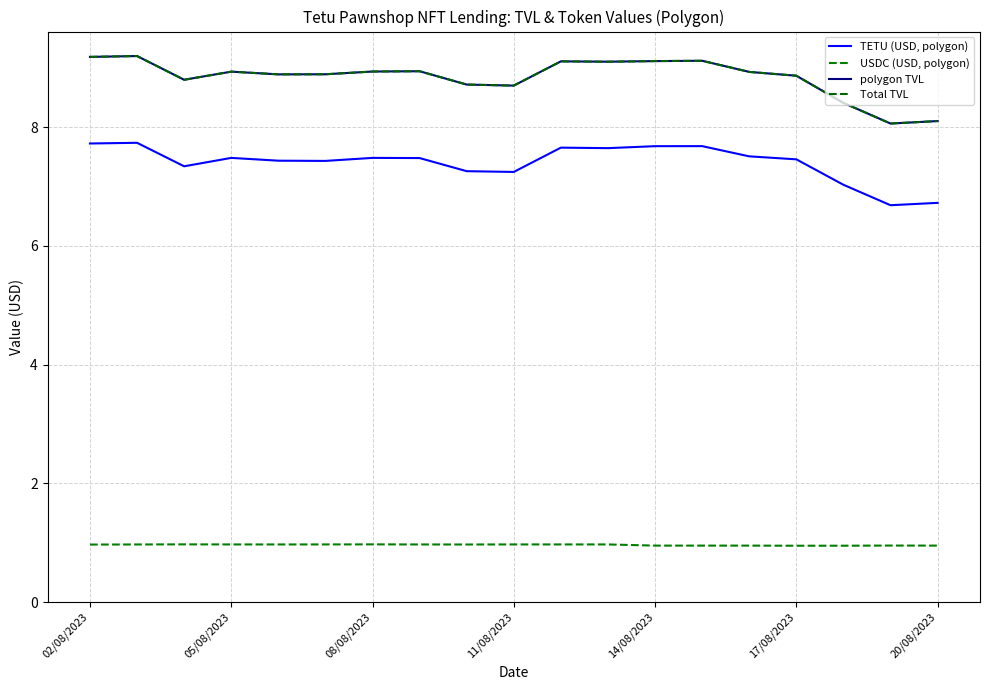

Is this an area chart (filled region under the line)?

No